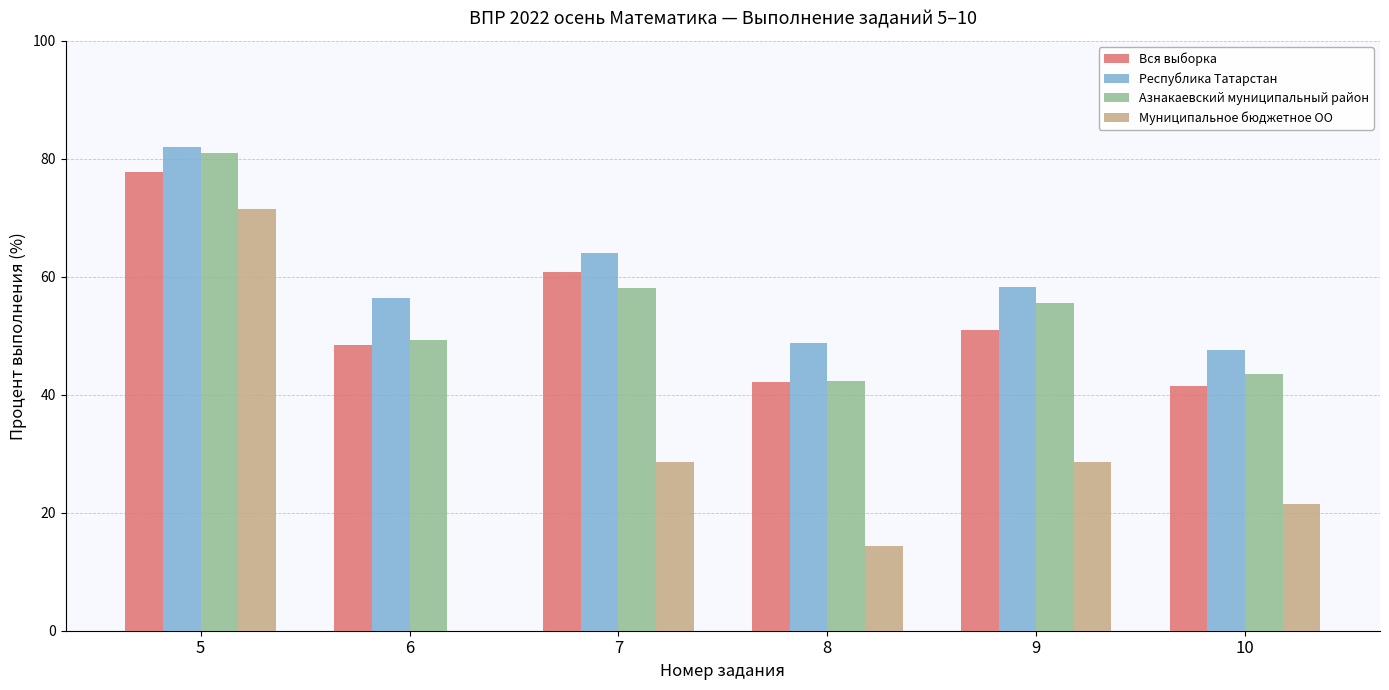

True or false: Вся выборка has a value of 73.1 at 8.

False